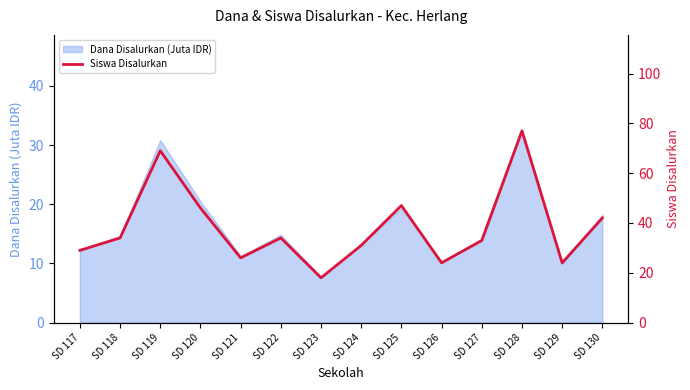

List the labels in order of value, smallest first.

SD 123, SD 126, SD 129, SD 121, SD 117, SD 124, SD 127, SD 118, SD 122, SD 130, SD 120, SD 125, SD 119, SD 128